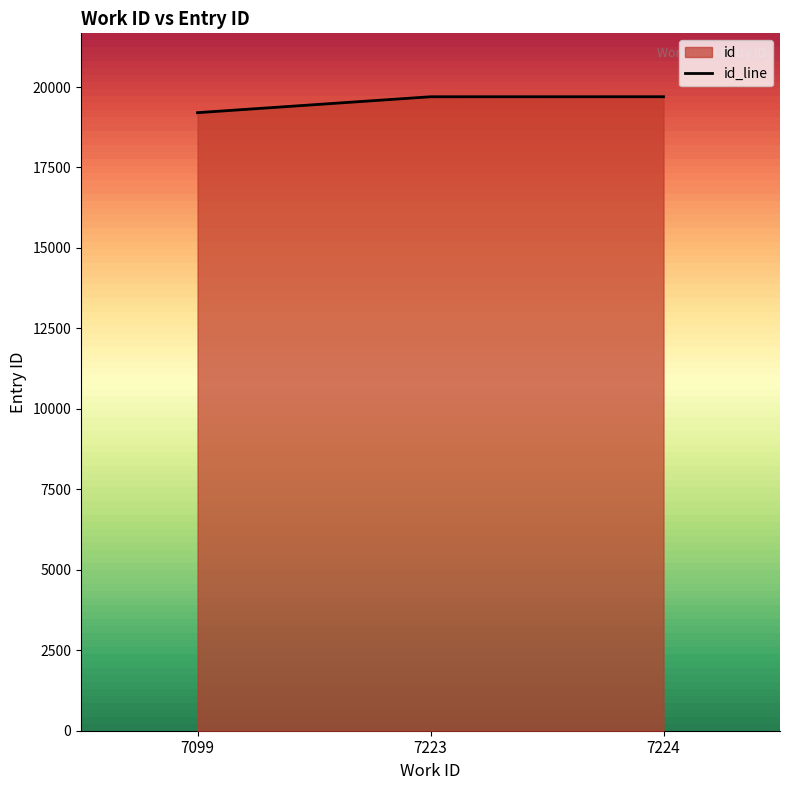

What value does the data have at 7223, to the nearest 10?

19700